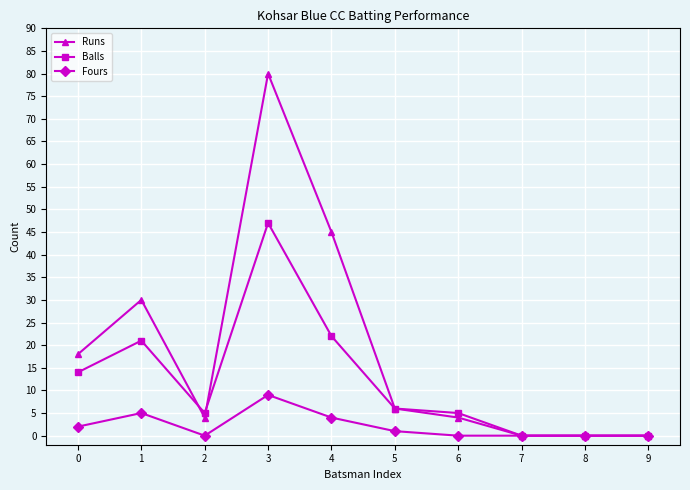

At which category does Runs reach its first local peak?

1